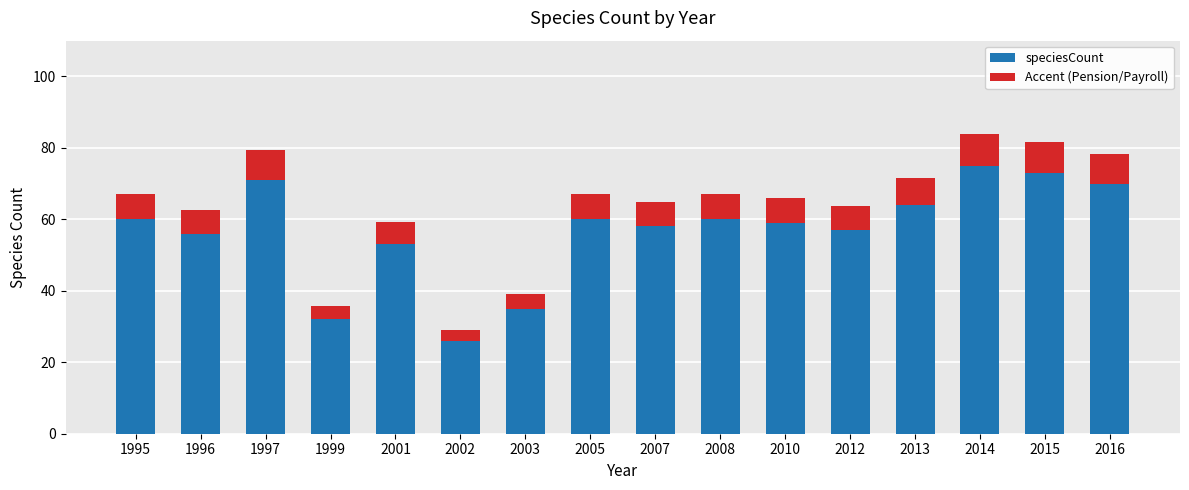

What is the total value across all series at 2003?

39.2